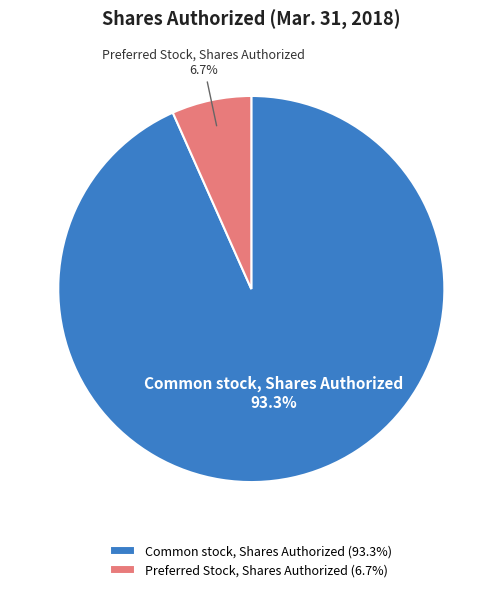

Is the sum of Common stock, Shares Authorized and Preferred Stock, Shares Authorized greater than half?

Yes